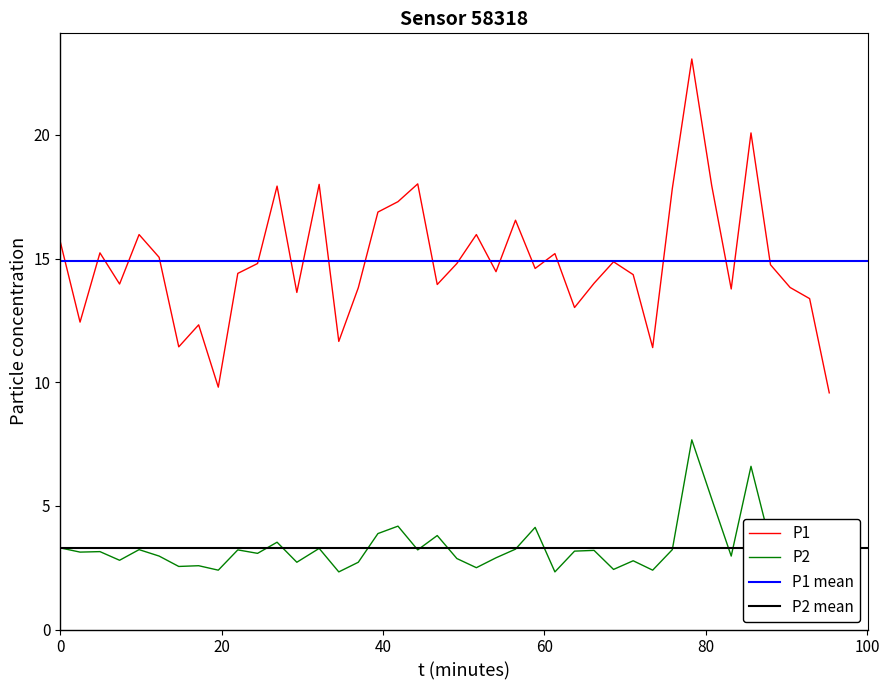

What is the sum of all P1 values?

595.7